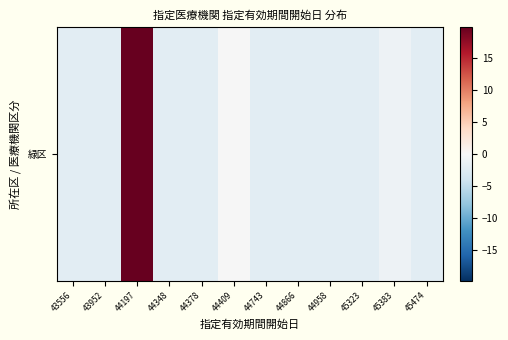

Reading left to right, transcribe all the data shown in this chart.

43556=-2.1	43952=-2.1	44197=19.9	44348=-2.1	44378=-2.1	44409=-0.1	44743=-2.1	44866=-2.1	44958=-2.1	45323=-2.1	45383=-1.1	45474=-2.1